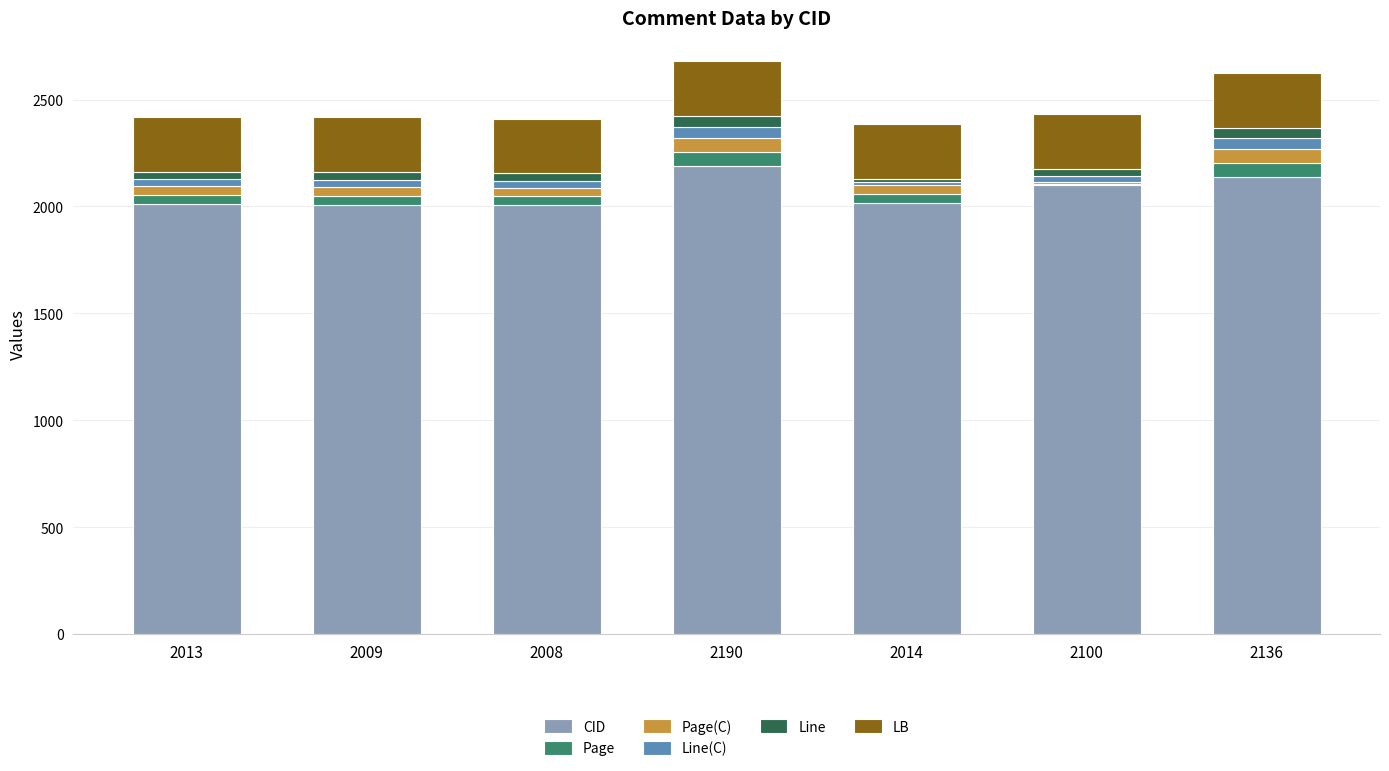

True or false: CID has a value of 2136.0 at 2136.

True